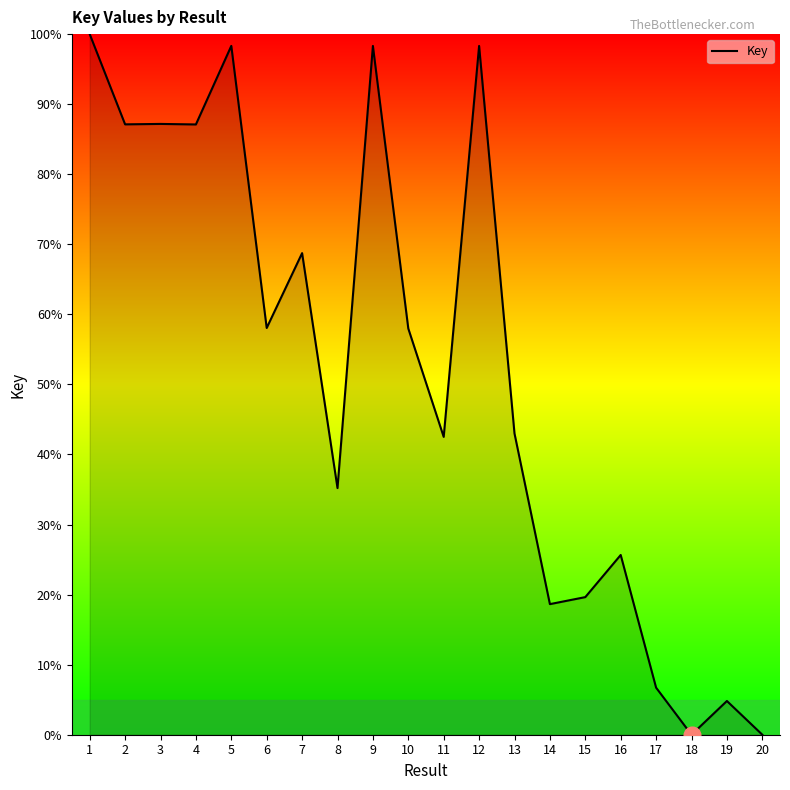

What is the difference between the second highest and second lowest values?

98.3